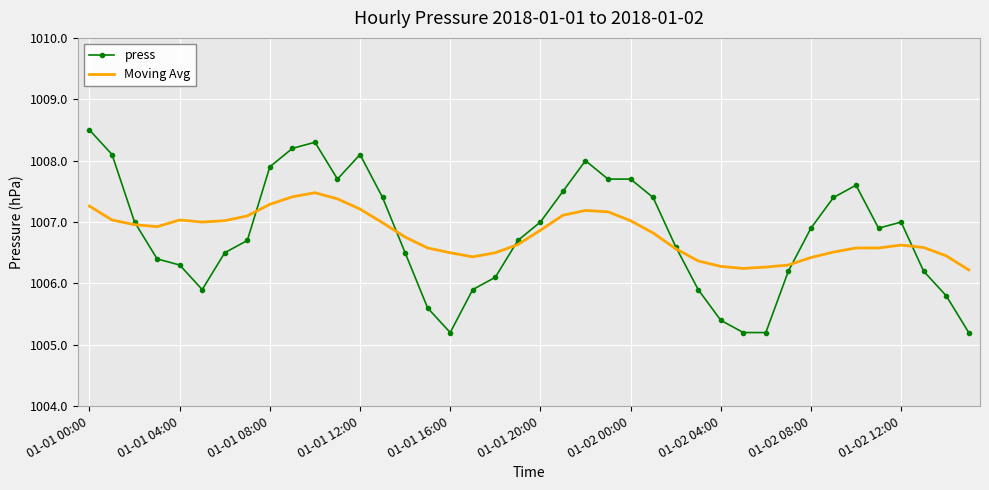

What are all the series names shown in the legend?

press, Moving Avg